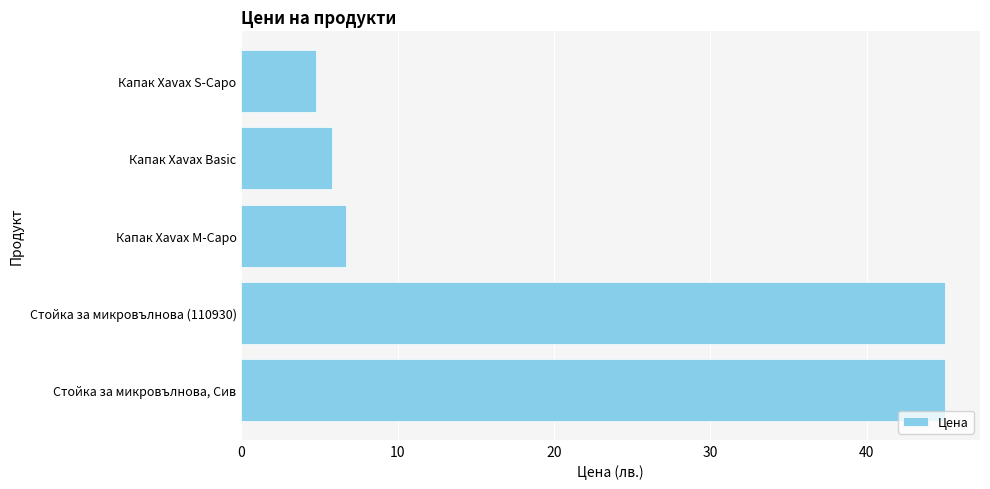

Reading top to bottom, list all the values displayed in this chart.

4.8	5.8	6.7	45.0	45.0